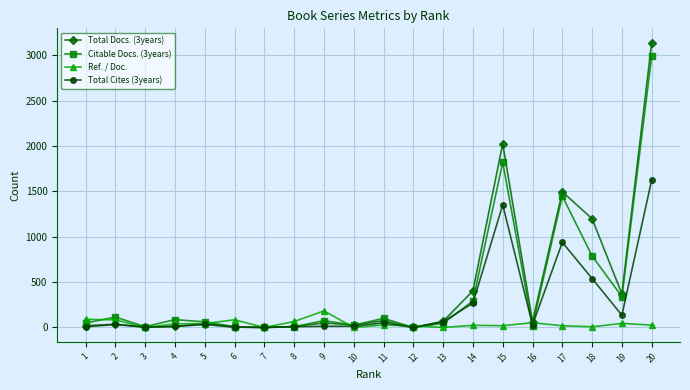

The value of Ref. / Doc. at 3 is 0. True or false?

True